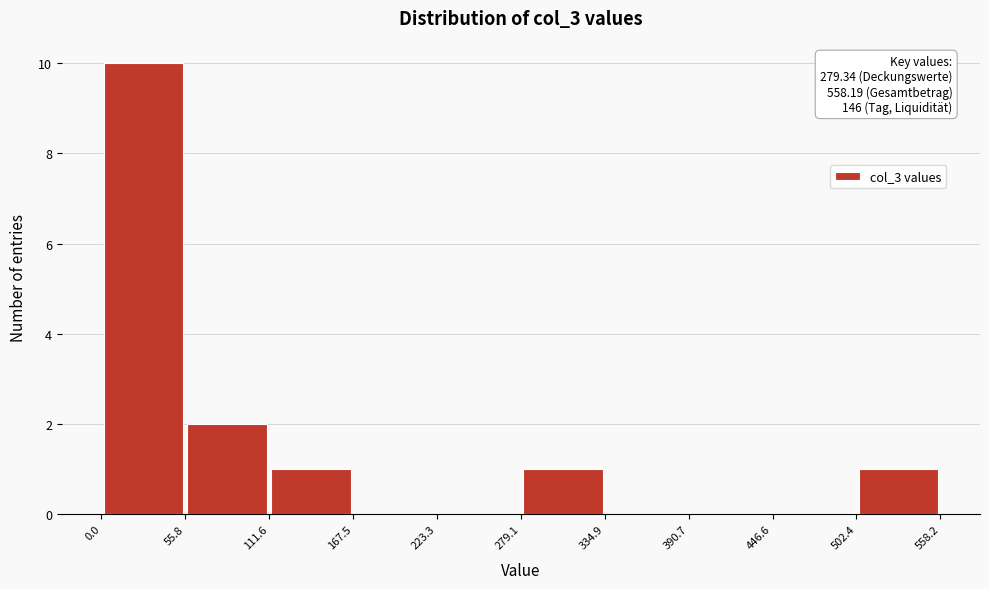

Over which range of the x-axis is the bar tallest?

0.0 to 55.8